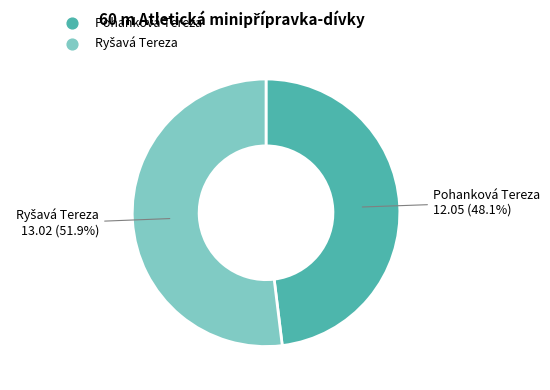

What is the smallest slice in the pie chart?

Pohanková Tereza